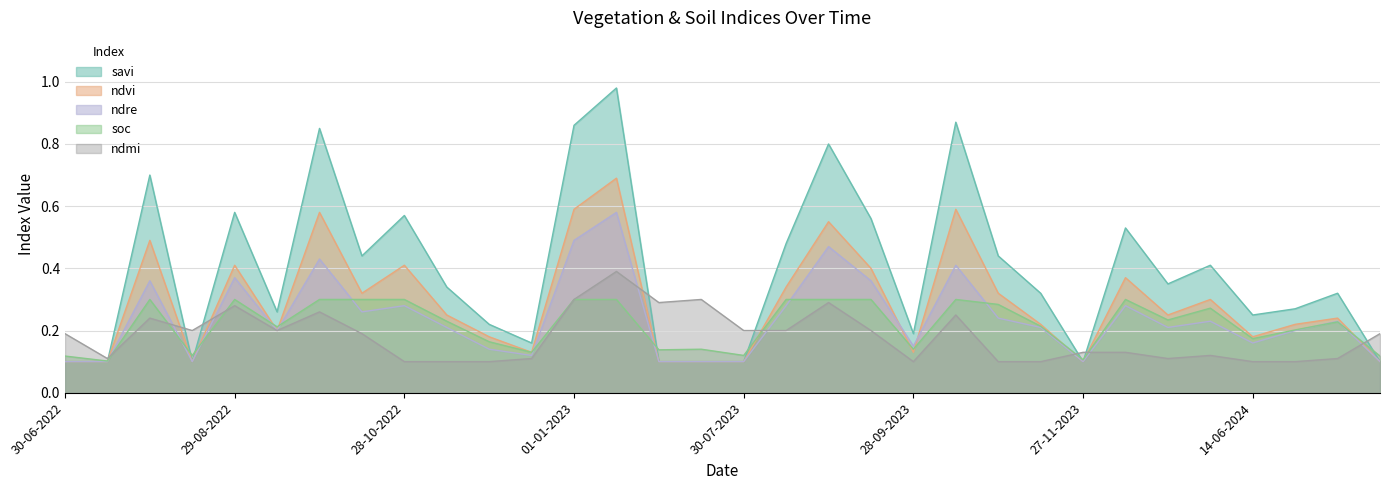

What position from the right is 01-01-2023?

20